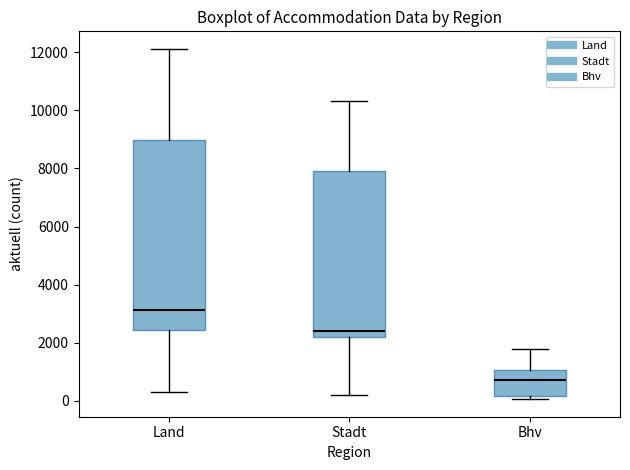

Which box has the highest median line?

Land